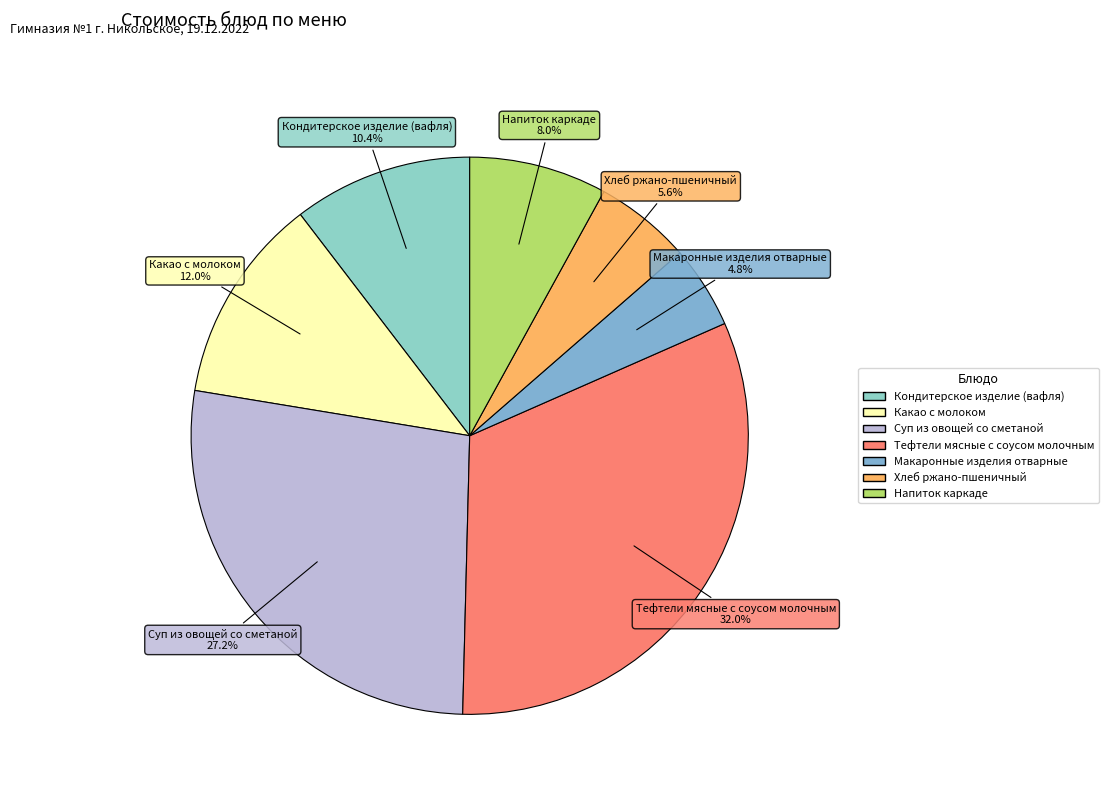

To the nearest percent, what is the combined percentage of Тефтели мясные с соусом молочным and Макаронные изделия отварные?

37%